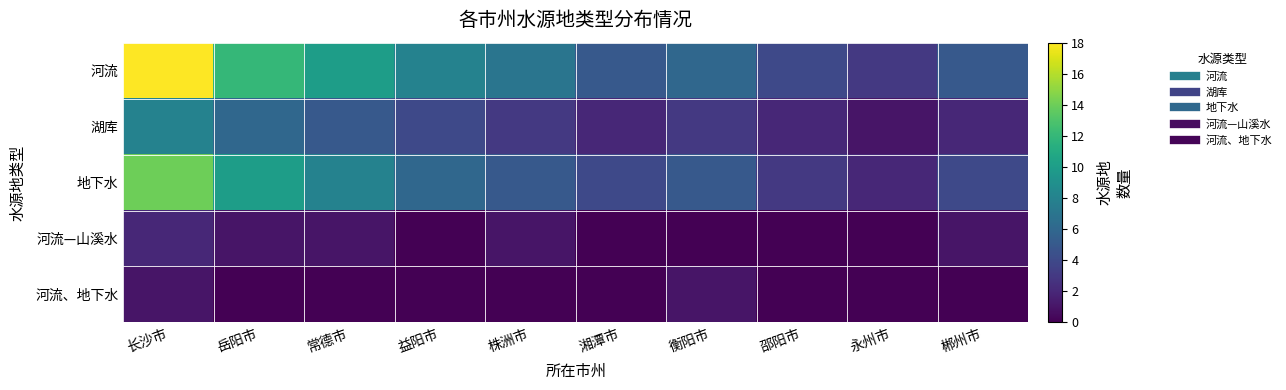

Reading right to left, transcribe all the data shown in this chart.

河流: 郴州市=5	永州市=3	邵阳市=4	衡阳市=6	湘潭市=5	株洲市=7	益阳市=8	常德市=10	岳阳市=12	长沙市=18
湖库: 郴州市=2	永州市=1	邵阳市=2	衡阳市=3	湘潭市=2	株洲市=3	益阳市=4	常德市=5	岳阳市=6	长沙市=8
地下水: 郴州市=4	永州市=2	邵阳市=3	衡阳市=5	湘潭市=4	株洲市=5	益阳市=6	常德市=8	岳阳市=10	长沙市=14
河流—山溪水: 郴州市=1	永州市=0	邵阳市=0	衡阳市=0	湘潭市=0	株洲市=1	益阳市=0	常德市=1	岳阳市=1	长沙市=2
河流、地下水: 郴州市=0	永州市=0	邵阳市=0	衡阳市=1	湘潭市=0	株洲市=0	益阳市=0	常德市=0	岳阳市=0	长沙市=1